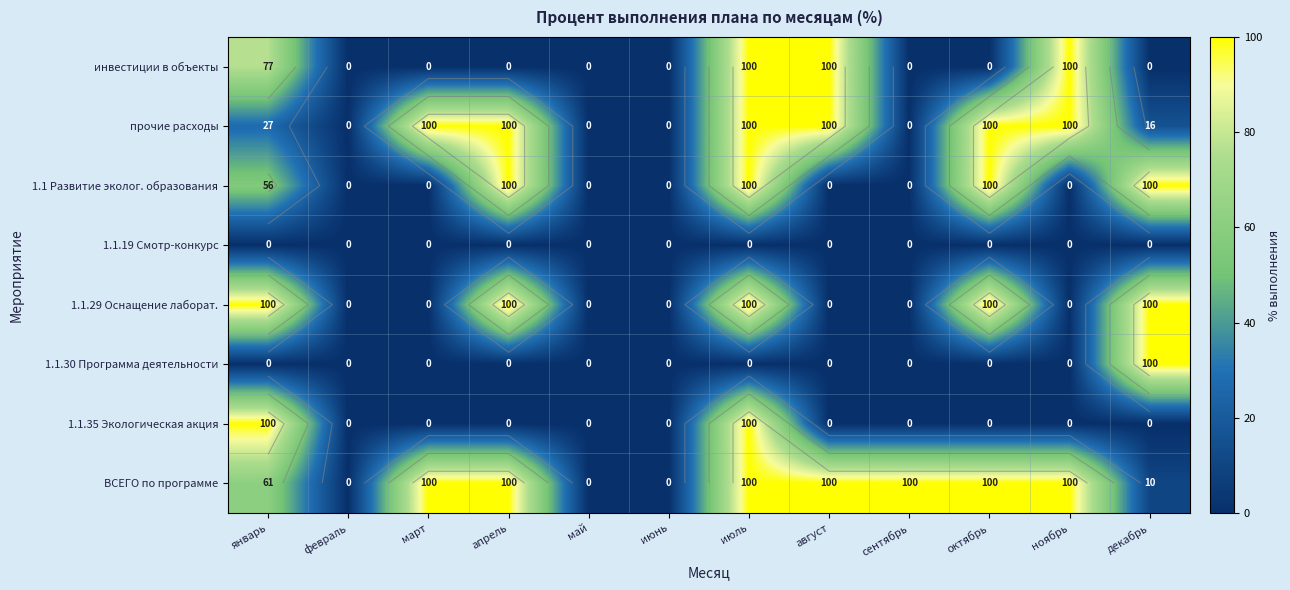

What is the highest value of the 1.1 Развитие эколог. образования series?

100.0